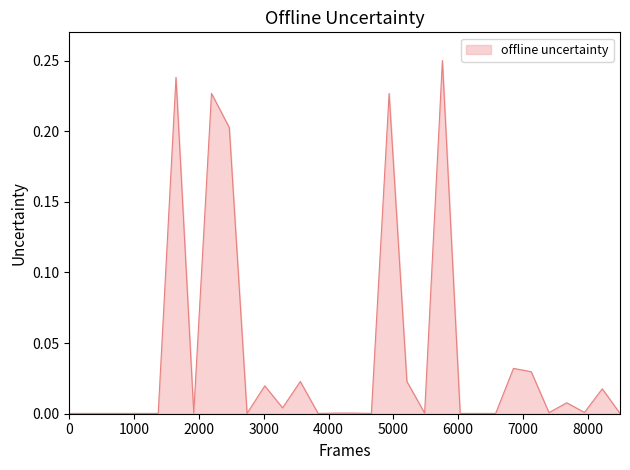

At which category does the data reach its first local valley?

8